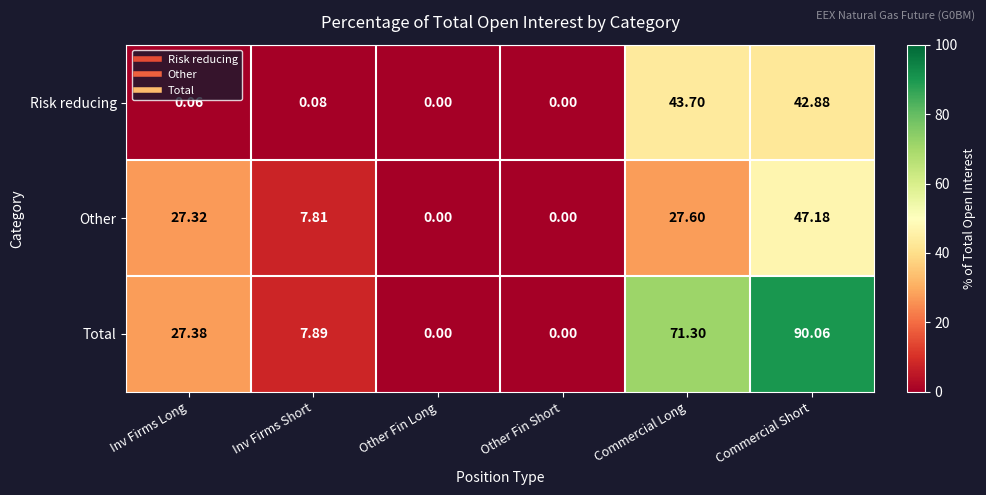

List the series in order of their peak value, highest first.

Total, Other, Risk reducing